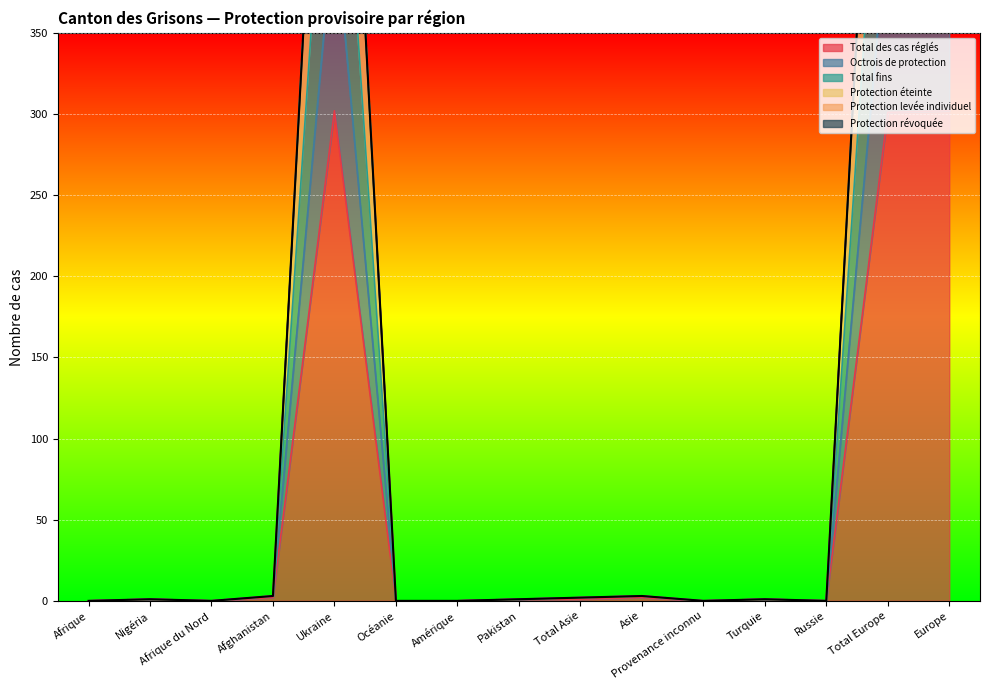

The value of Total fins at Turquie is 1. True or false?

True